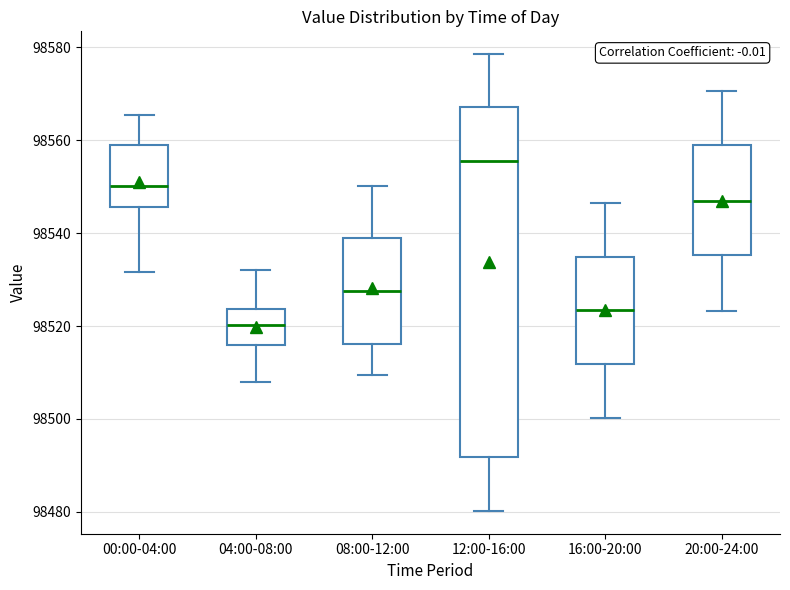

Reading left to right, transcribe this box plot: for each box, give where its median line is, the range the box spans, and where its two whiskers end, as read against the y-axis. The values are not printed on the chart, so give them approximately, as read against the axis.

00:00-04:00: median 98550, box 98546 to 98558, whiskers 98532 to 98566
04:00-08:00: median 98520, box 98516 to 98524, whiskers 98508 to 98532
08:00-12:00: median 98528, box 98516 to 98540, whiskers 98510 to 98550
12:00-16:00: median 98556, box 98492 to 98568, whiskers 98480 to 98578
16:00-20:00: median 98524, box 98512 to 98534, whiskers 98500 to 98546
20:00-24:00: median 98546, box 98536 to 98558, whiskers 98524 to 98570